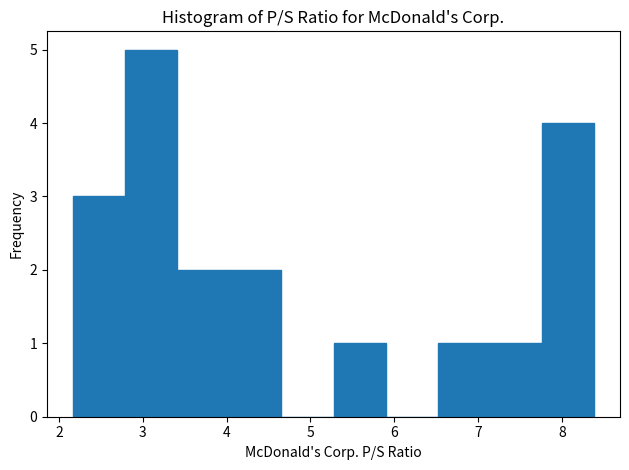

Reading left to right, transcribe this chart: for each bar, give the range it covers on the x-axis and its height. Neither the bar edges nor the heights are printed on the chart, so give them approximately, as read against the axes.

2.2 to 2.8: 3
2.8 to 3.4: 5
3.4 to 4.0: 2
4.0 to 4.7: 2
4.7 to 5.3: 0
5.3 to 5.9: 1
5.9 to 6.5: 0
6.5 to 7.1: 1
7.1 to 7.8: 1
7.8 to 8.4: 4